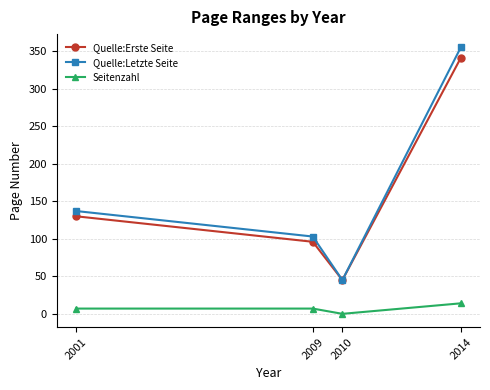

Between 2009 and 2010, which series saw the biggest shift?

Quelle:Letzte Seite